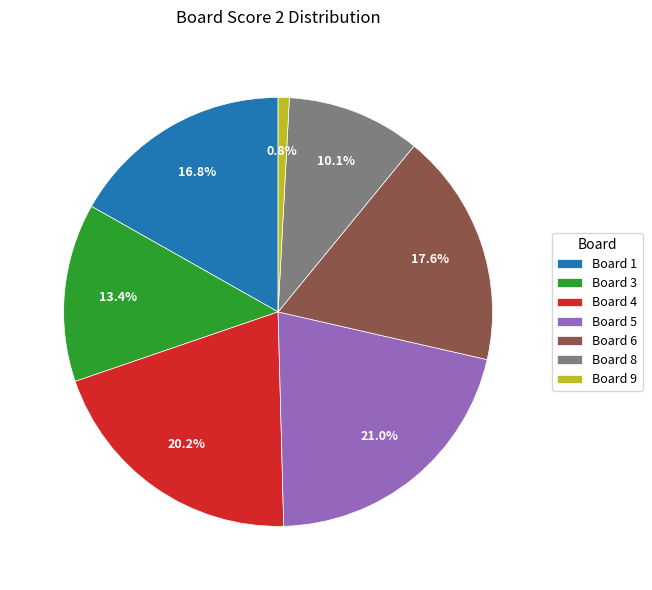

Combined, do Board 4 and Board 9 account for over 50%?

No